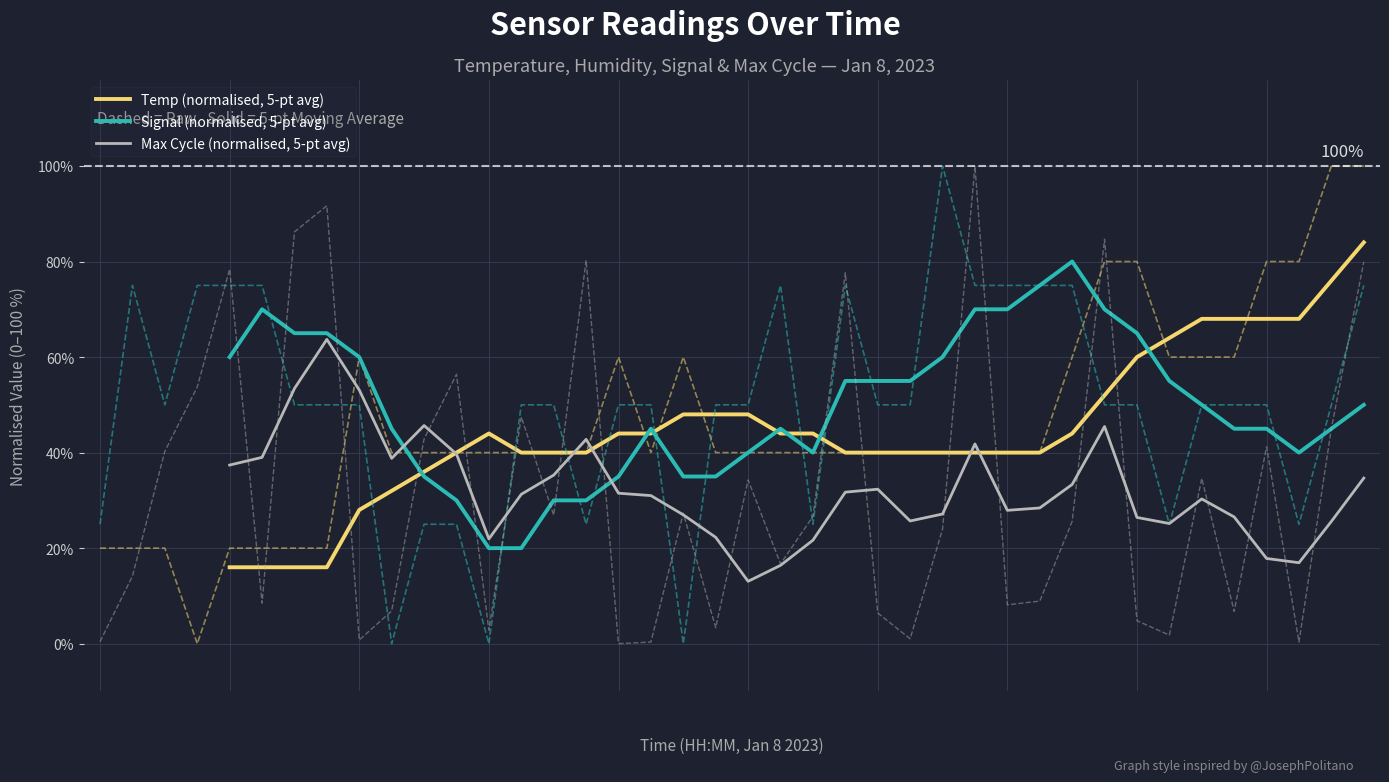

True or false: Max Cycle (normalised, 5-pt avg) has a value of 43.0 at 00:59.

False